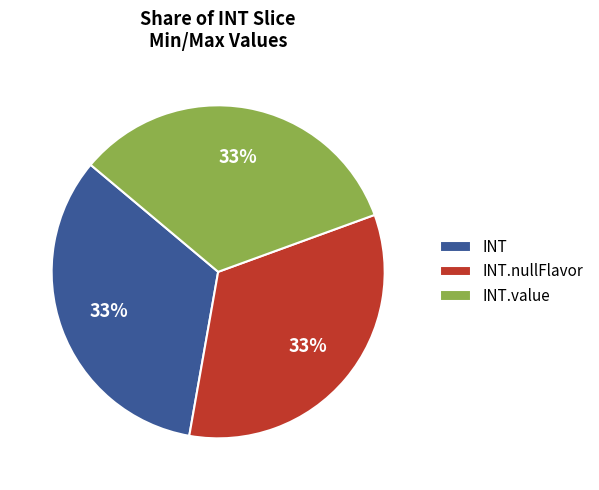

To the nearest percent, what is the difference between the largest and smallest slice percentages?

0%